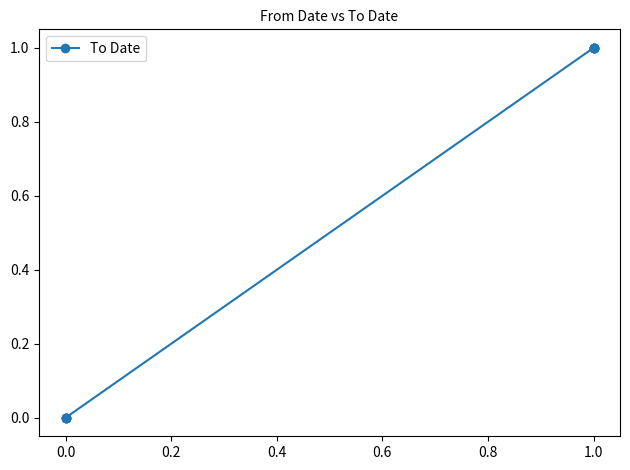

True or false: the data shows 2 at 1.0.

False